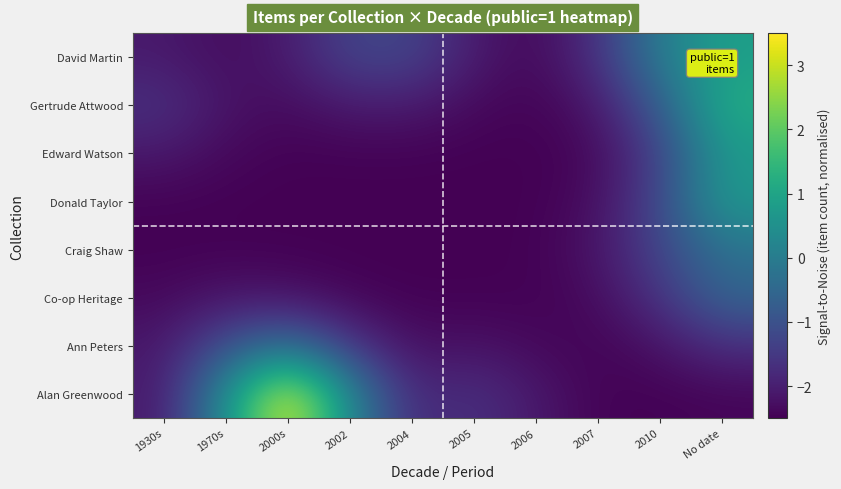

What is the difference between the highest and lowest values at 2007?

0.8